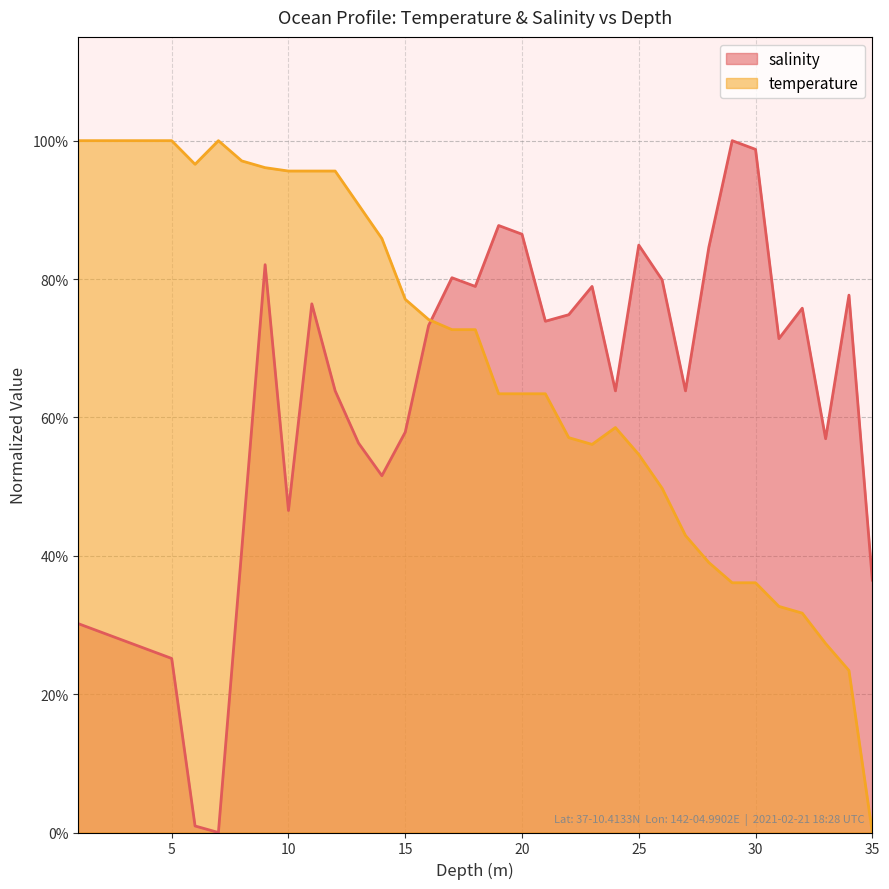

What is the spread (max minus min) of values at 10.0?

0.5